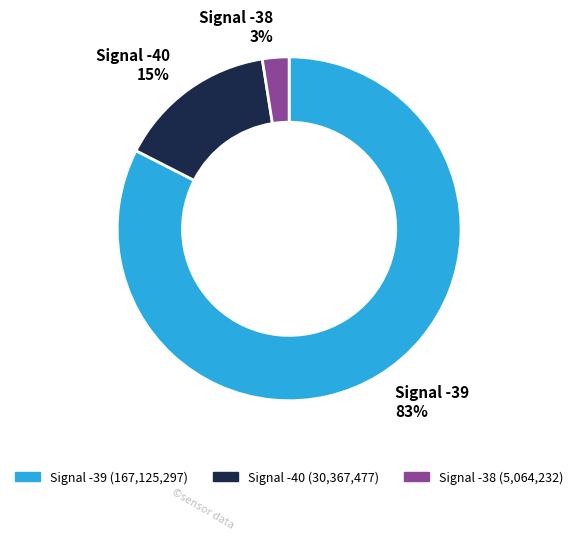

Is there a majority slice in this chart?

Yes